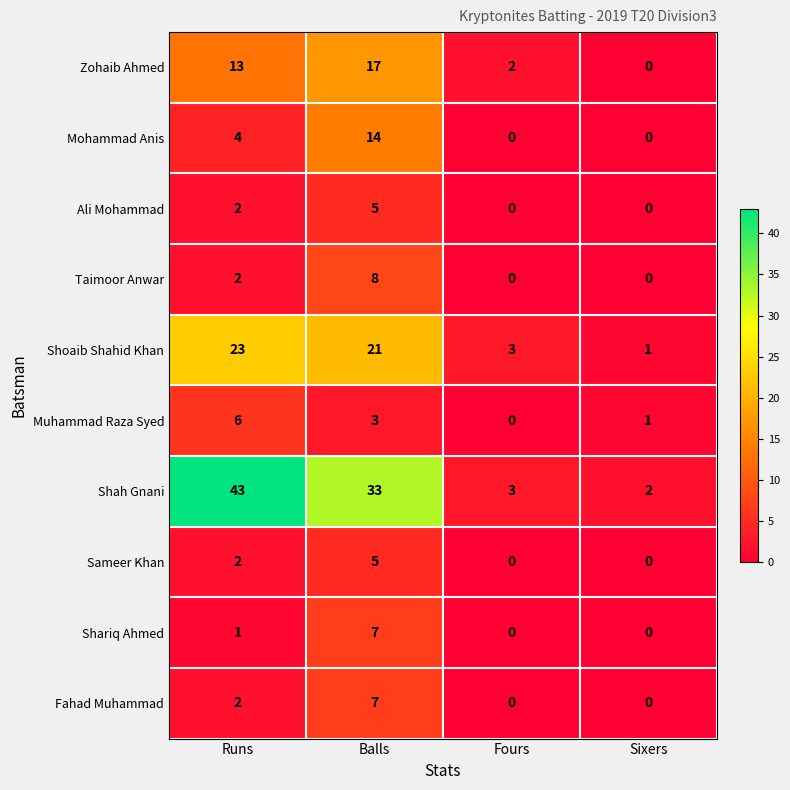

What is the difference between the maximum and minimum values in the Muhammad Raza Syed series?

6